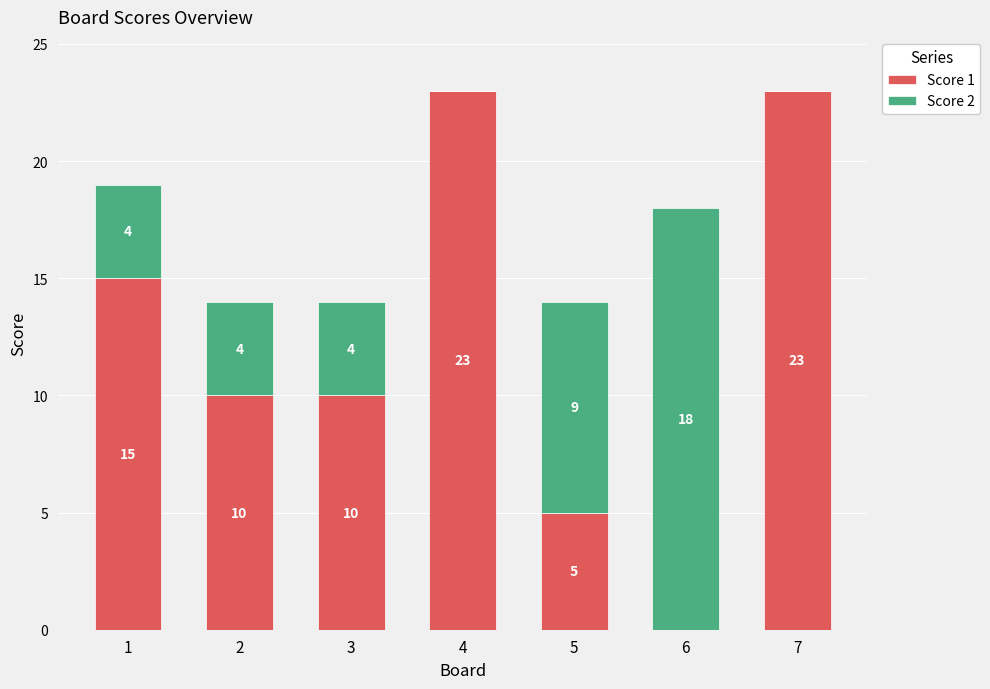

Count the Score 1 values in the range 5 to 23.

6